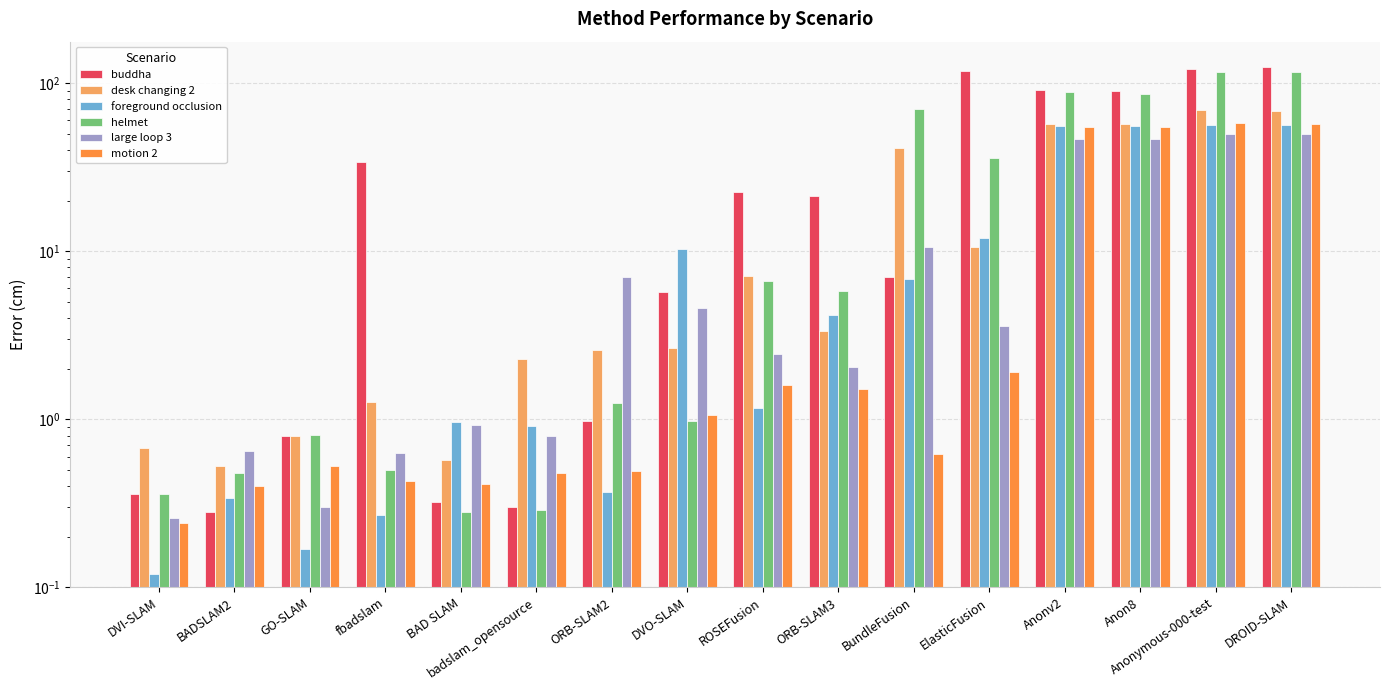

What is the sum of the buddha values at BAD SLAM and badslam_opensource?

0.6